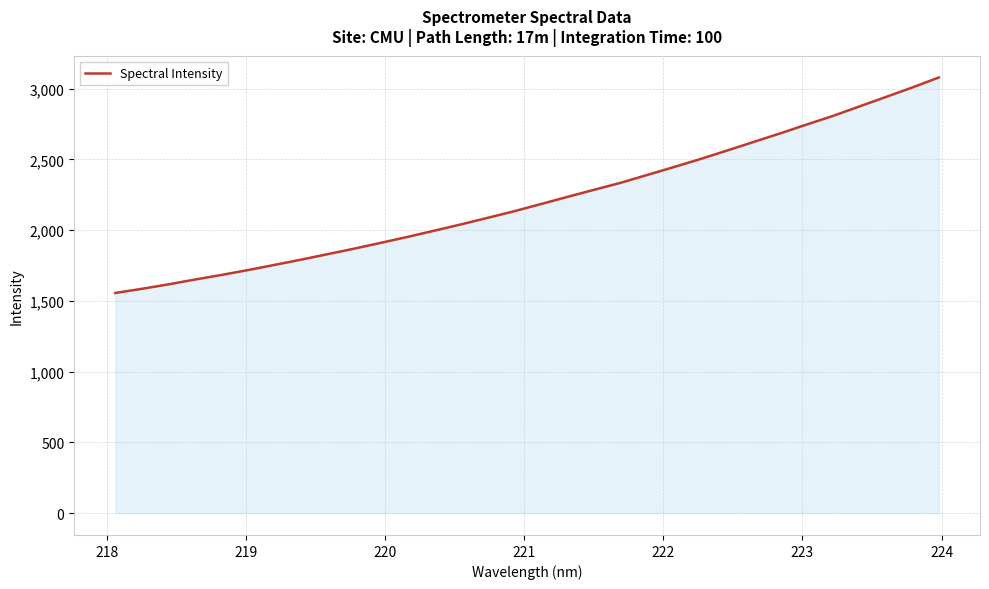

What is the average value?

2214.3